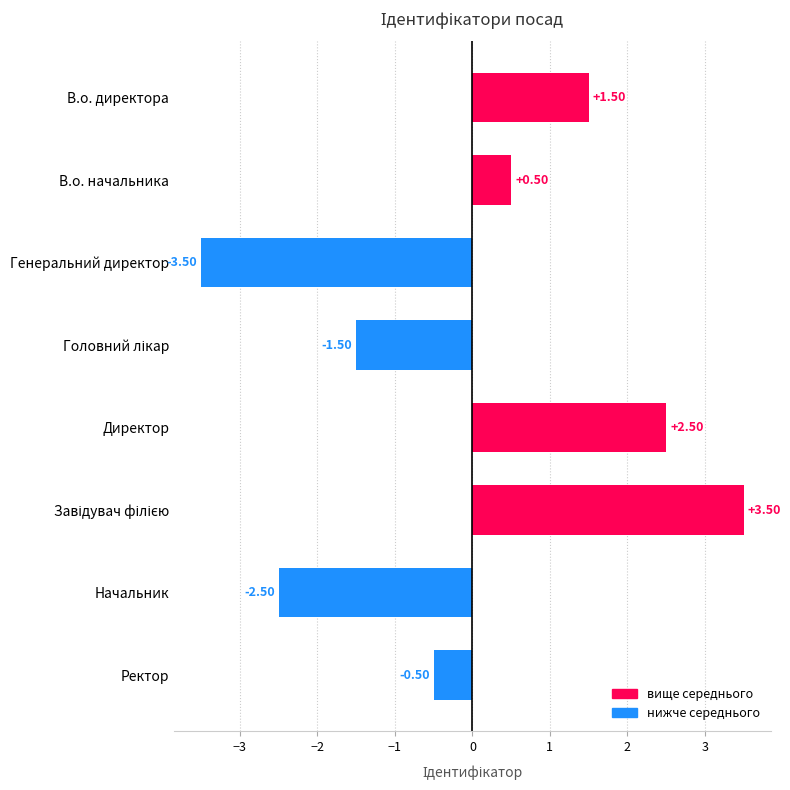

How many values are above zero?

4